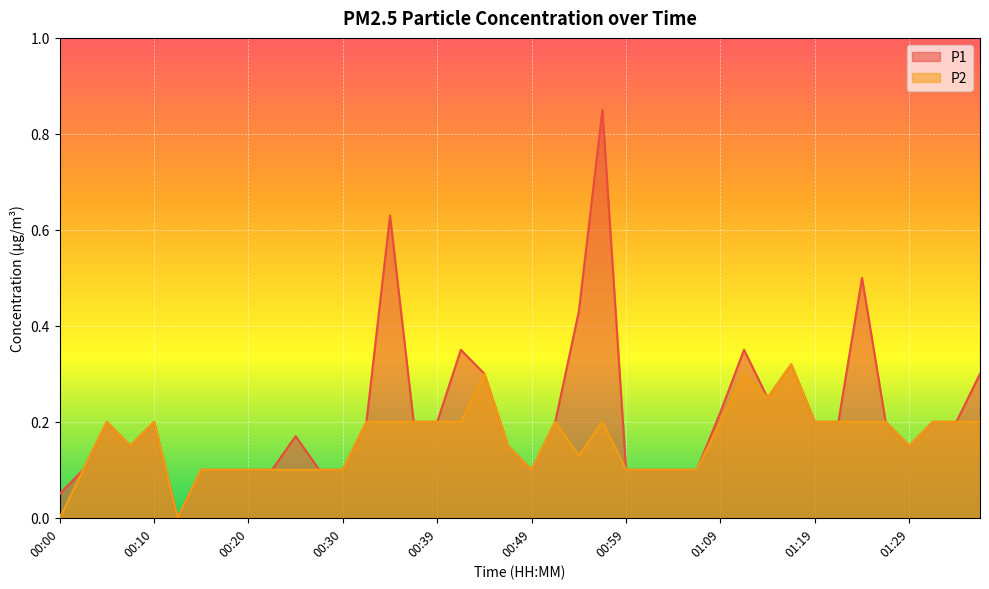

True or false: P2 and P1 cross at least once.

False